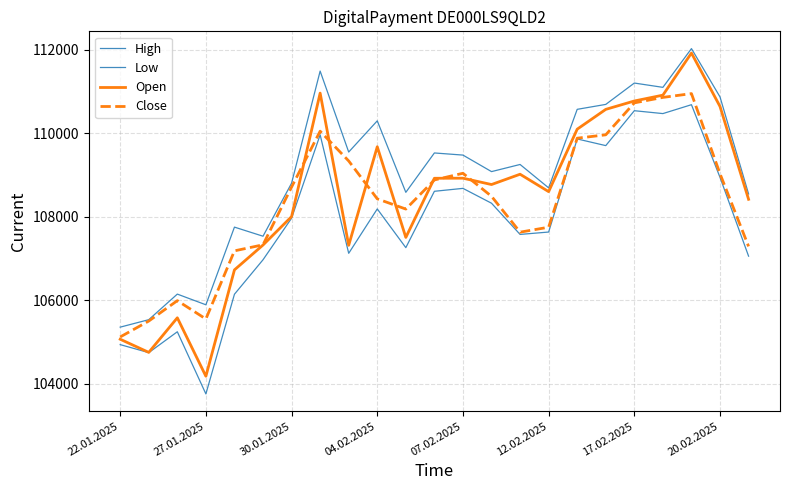

Does the chart have visible grid lines?

Yes